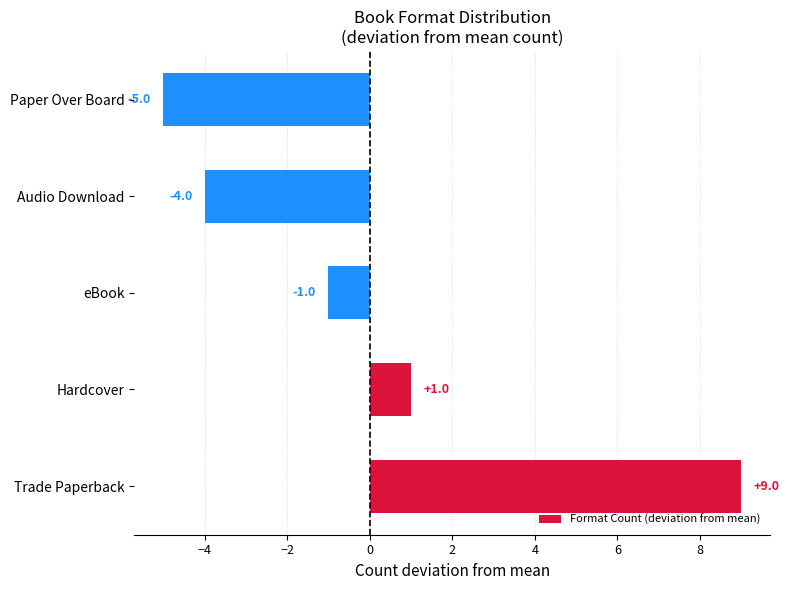

True or false: the data shows 1 at Hardcover.

True